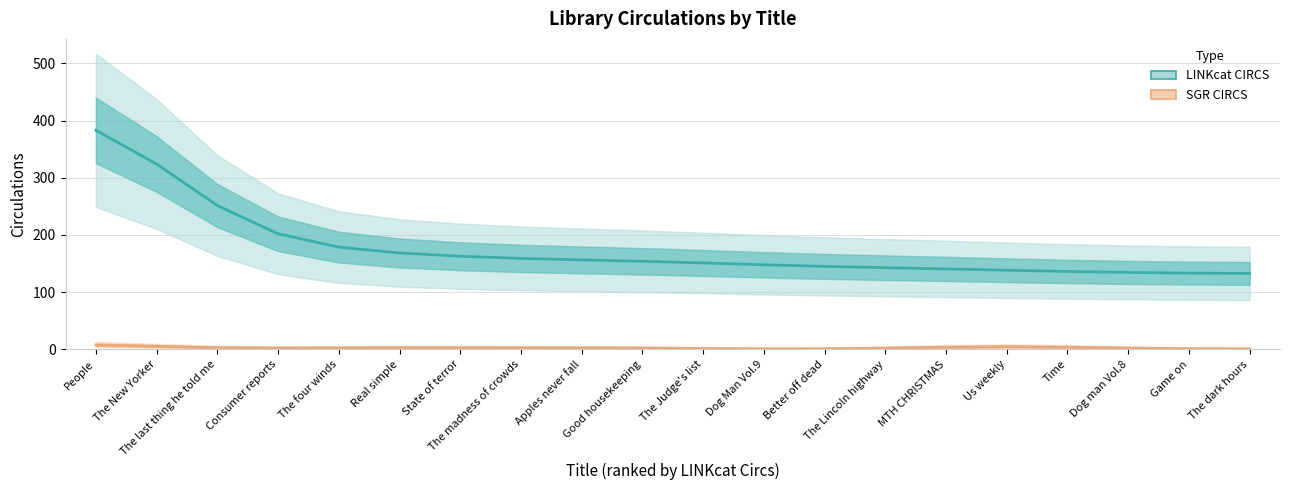

What is the label of the 4th point from the right?

Time